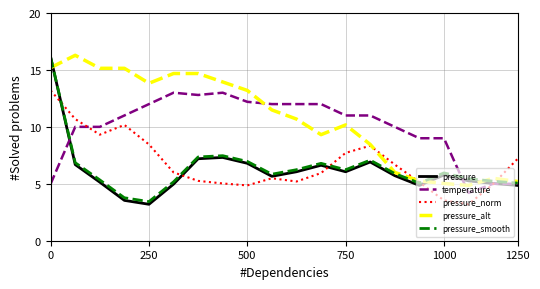

What is the lowest value of the pressure_alt series?

4.9